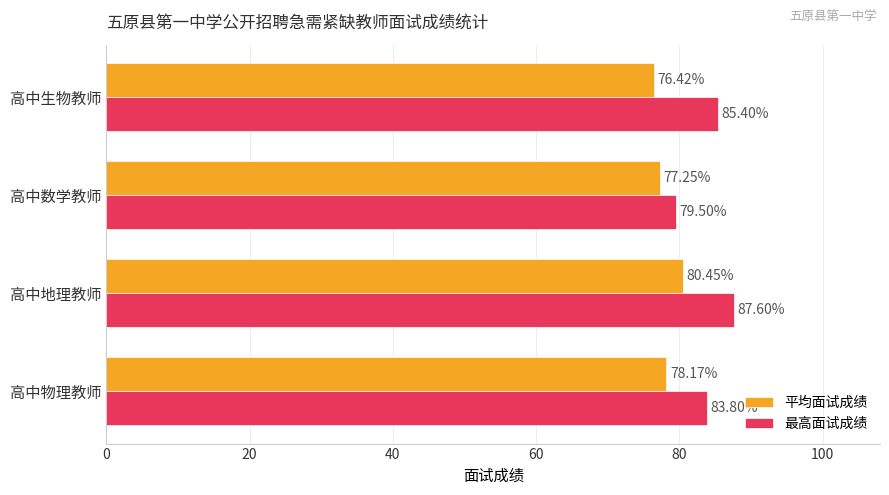

How many series are shown in this chart?

2